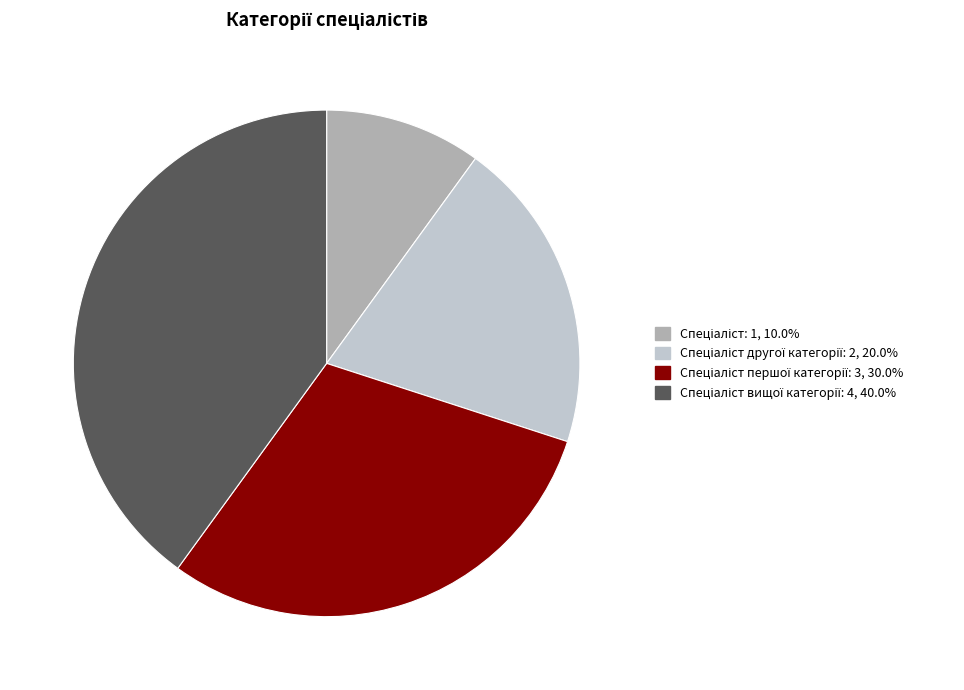

Does any single category account for the majority?

No